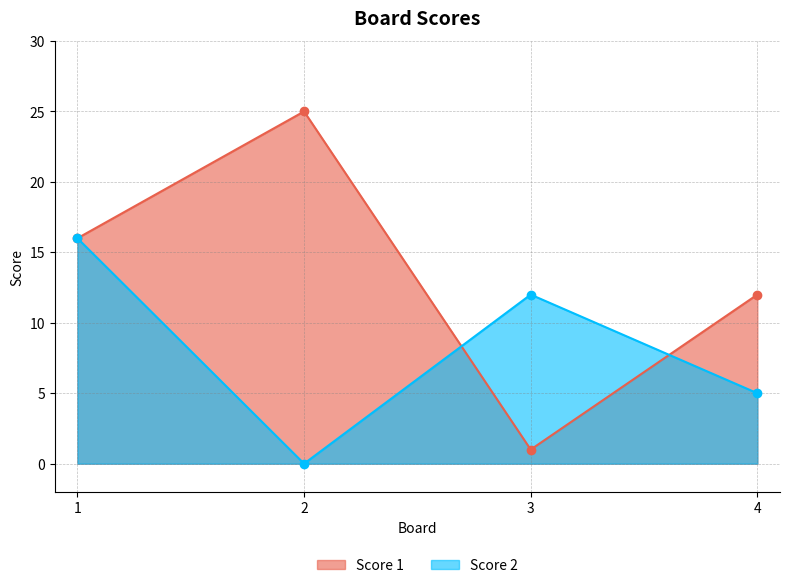

What is the difference between the Score 1 values at 1 and 4?

4